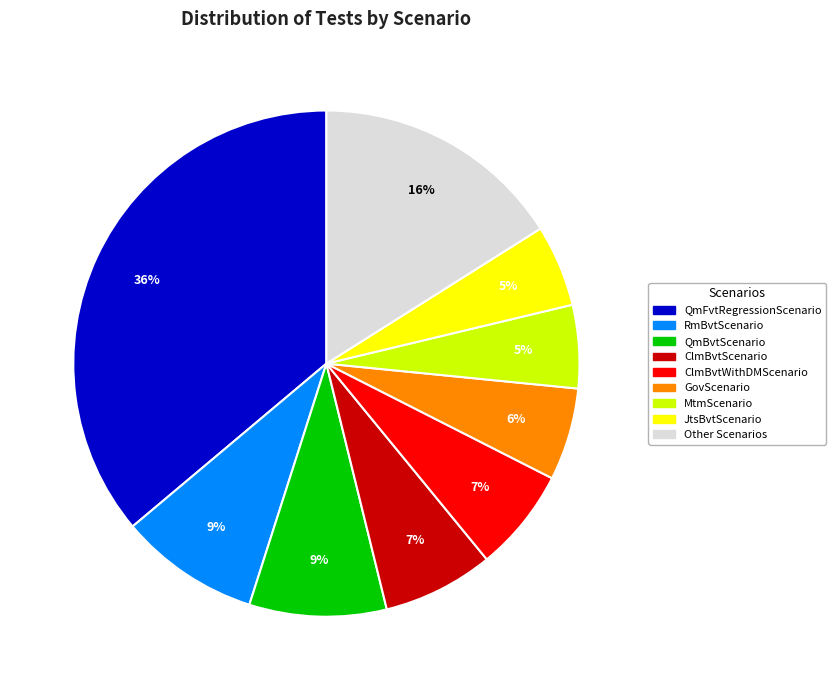

Is there any slice that represents more than half of the pie?

No